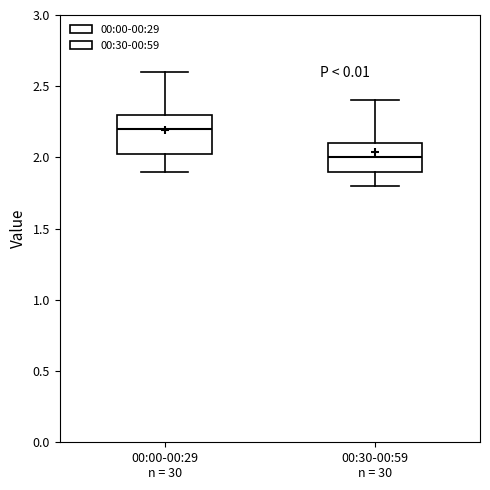

Where is the lower edge of the box for 00:30-00:59 n = 30 on the y-axis? The values are not printed on the chart, so give them approximately, as read against the axis.

1.90